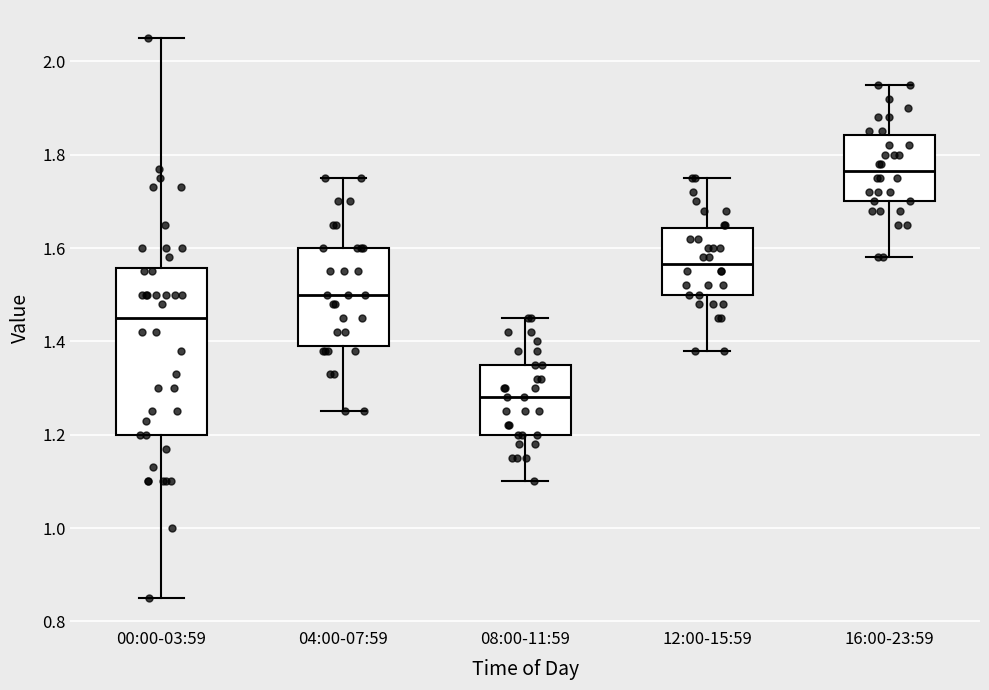

Which box is the tallest, from its lower edge to its upper edge?

00:00-03:59